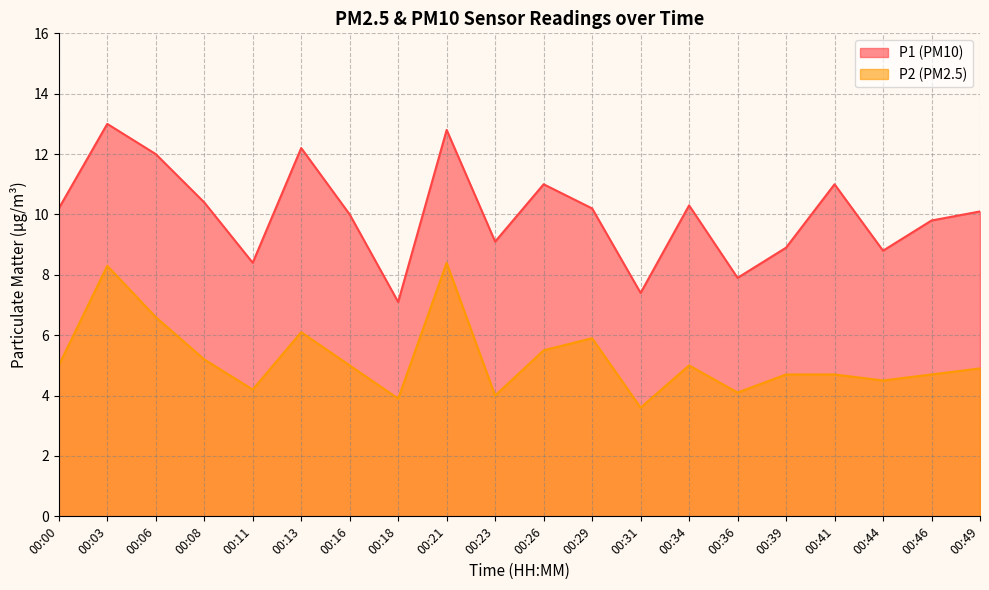

Where is P2 nearest to the value 6?

00:13